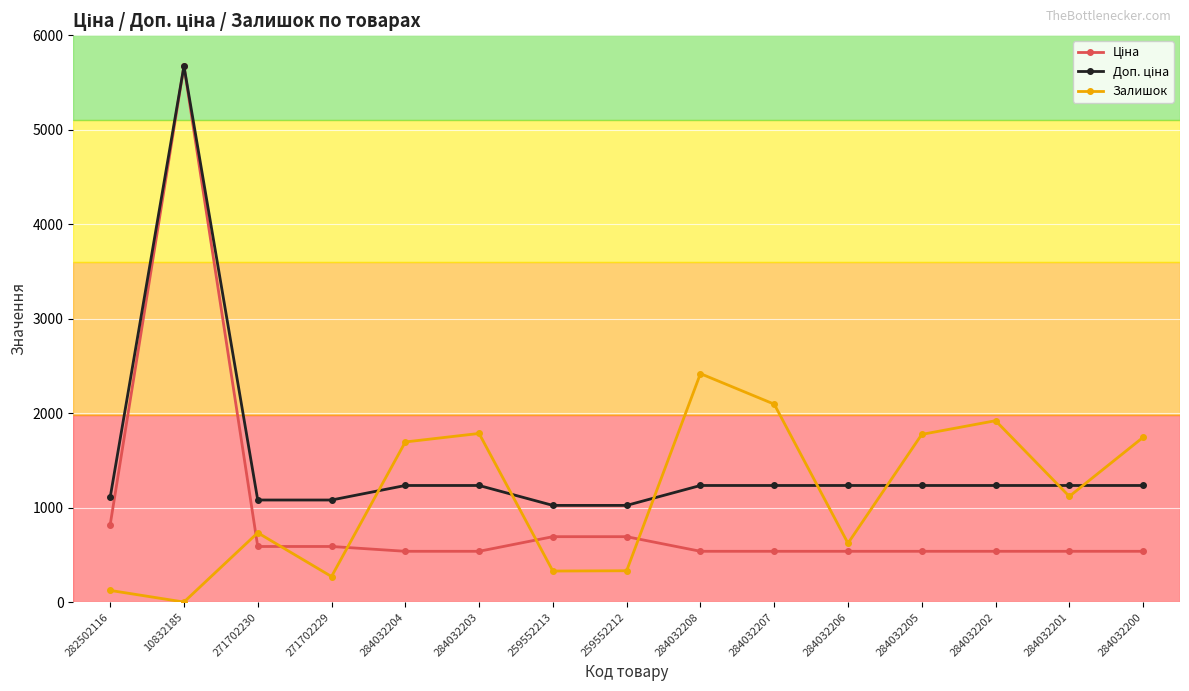

The value of Залишок at 284032204 is 2216.5. True or false?

False